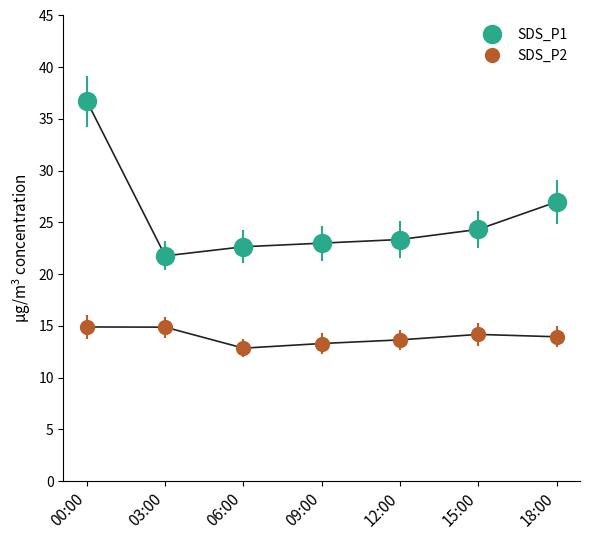

How many values in the SDS_P2 series are below 13?

1